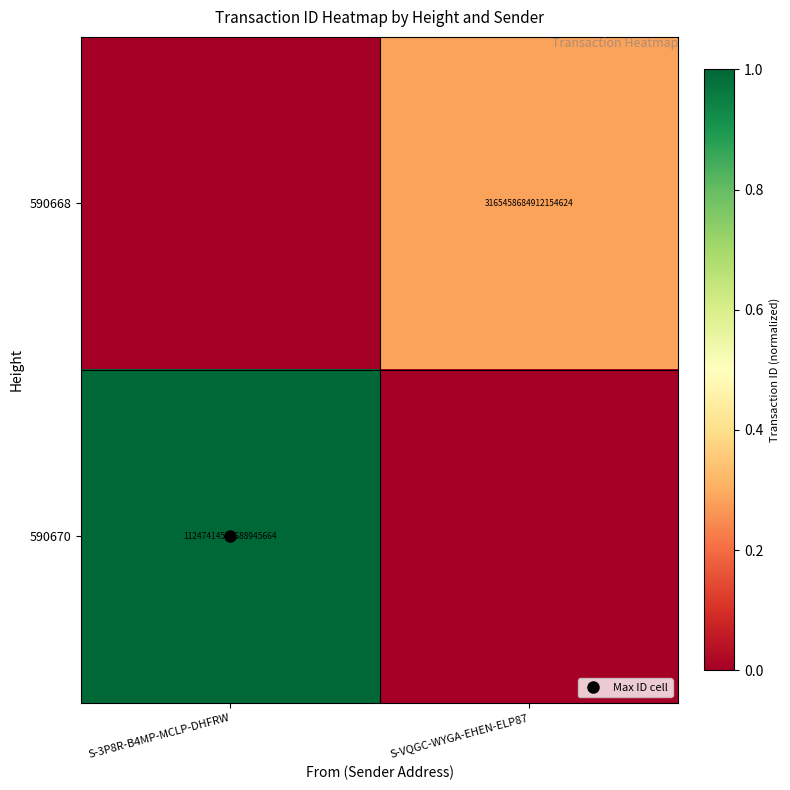

What is the spread (max minus min) of values at S-3P8R-B4MP-MCLP-DHFRW?

1.0